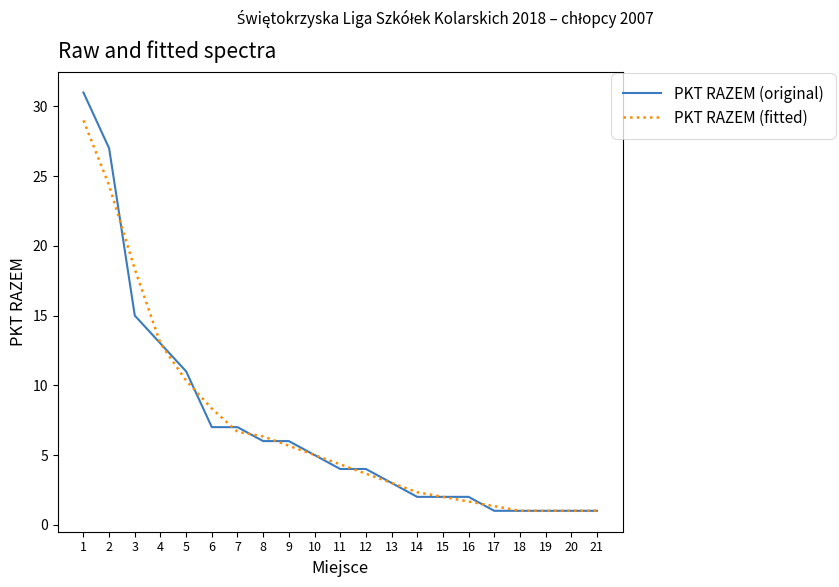

Is it true that PKT RAZEM (original) equals 6.0 at 9?

True